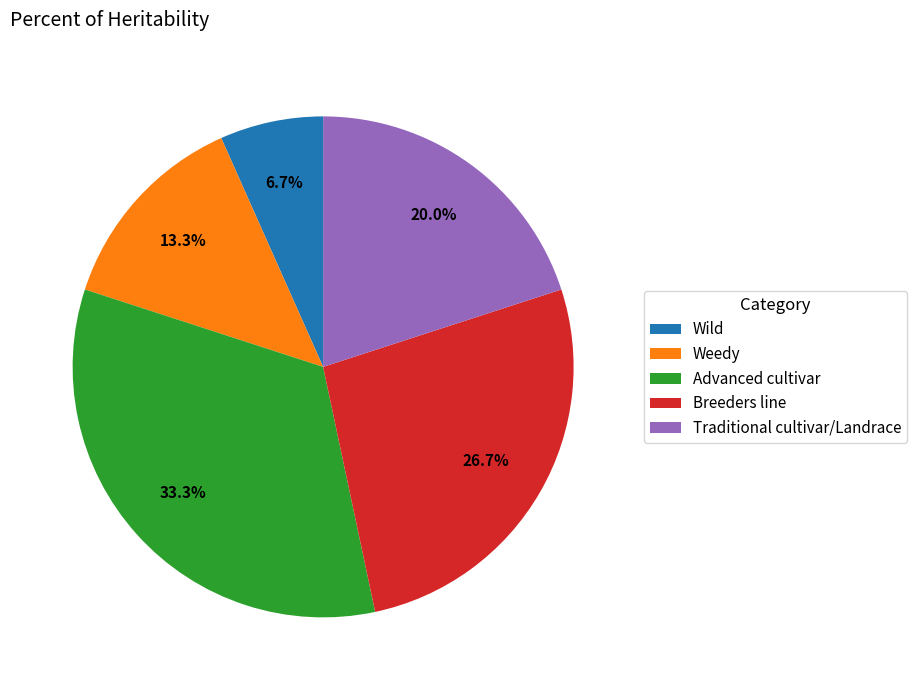

Which slice is the smallest?

Wild